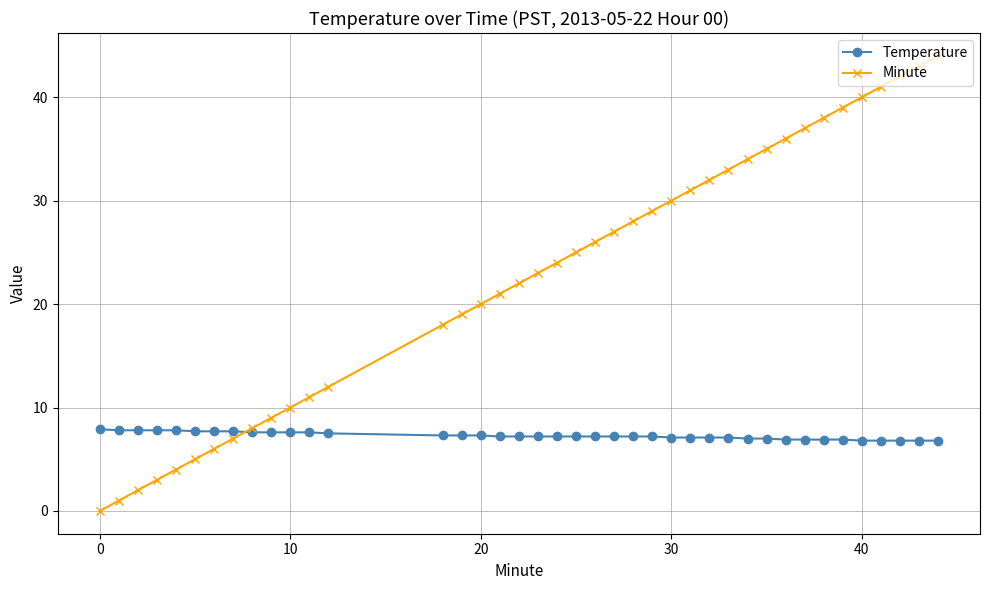

Rank the series by their average value, from lowest to highest.

Temperature, Minute